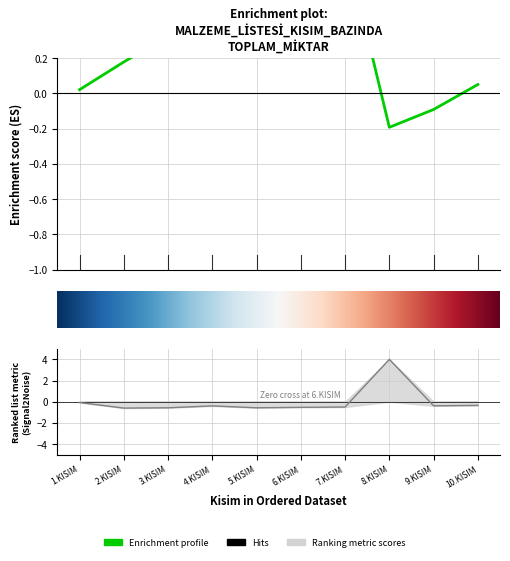

Reading left to right, list all the values displayed in this chart.

-0.1	-0.6	-0.6	-0.4	-0.6	-0.5	-0.5	4.0	-0.4	-0.4